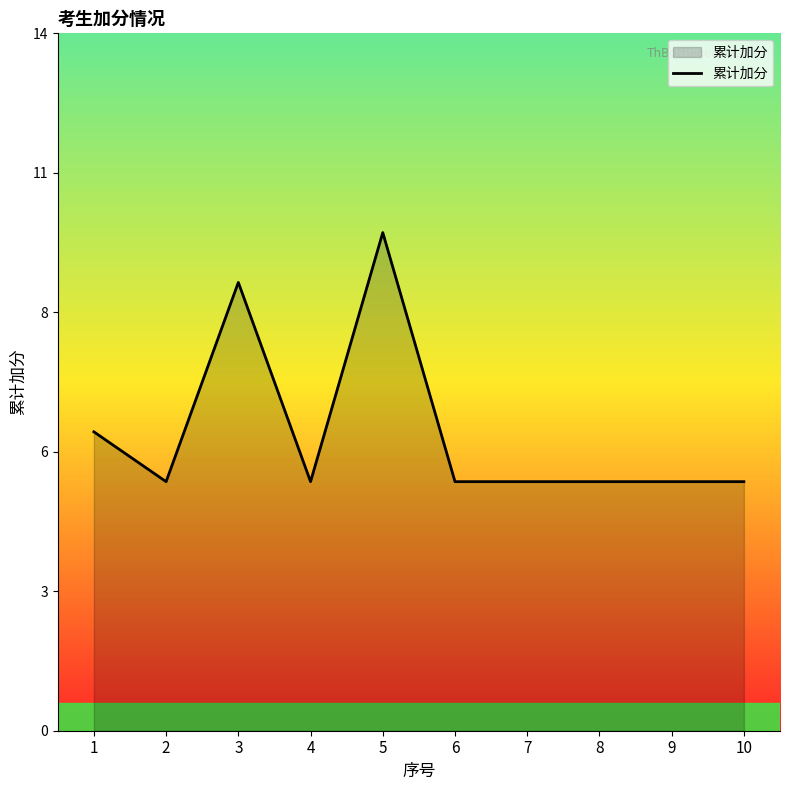

Does the chart have visible grid lines?

No